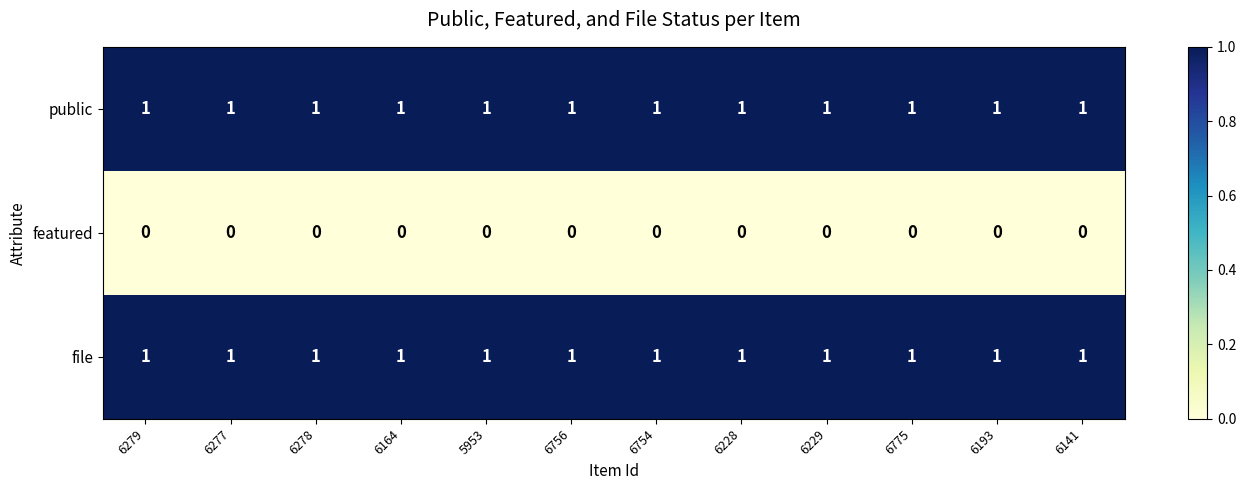

The public series shows 1 at 6229. True or false?

True